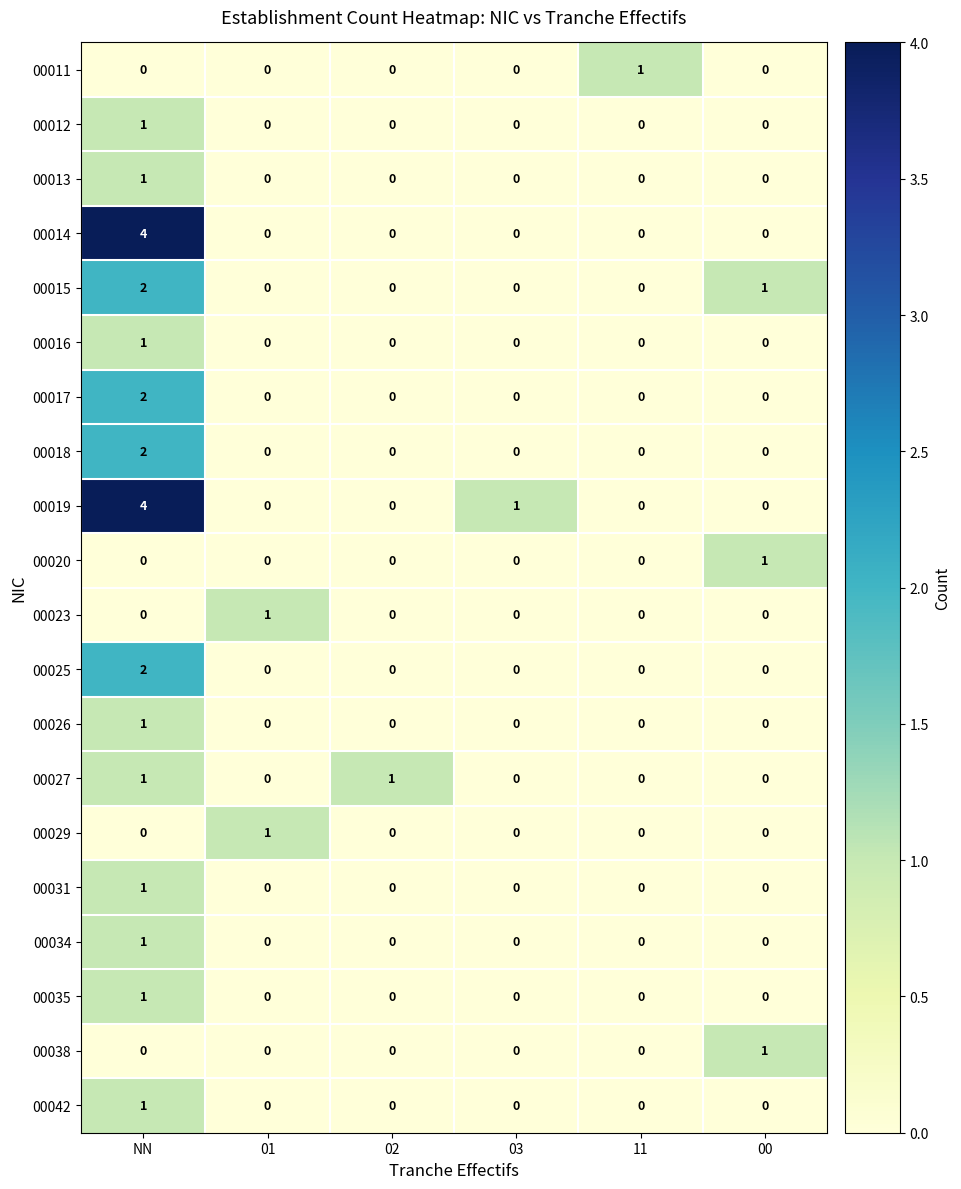

What is the total value across all series at 11?

1